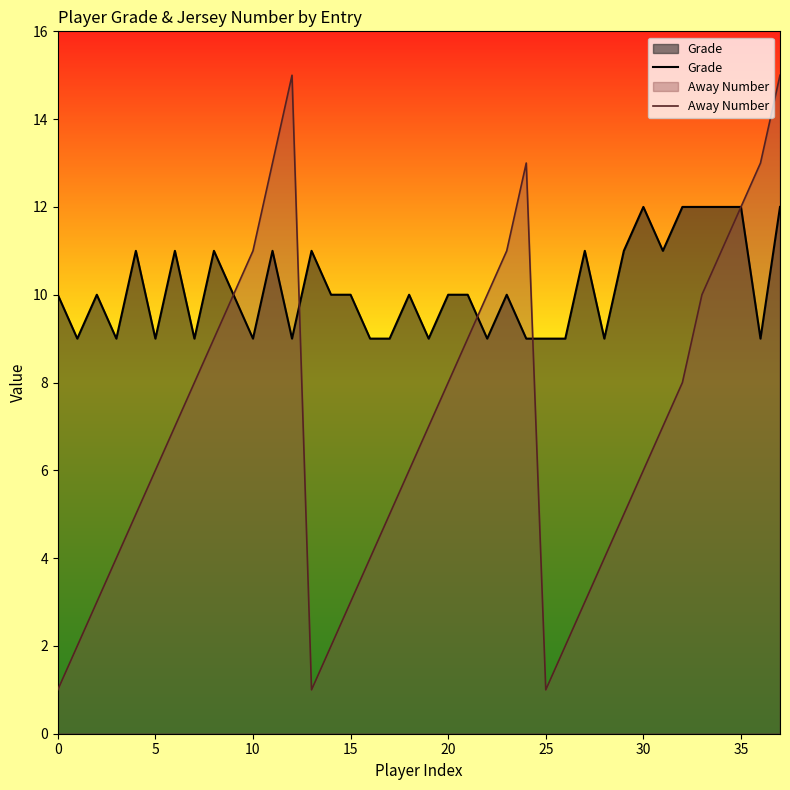

True or false: Grade has more than 2 points higher than both neighbors.

True